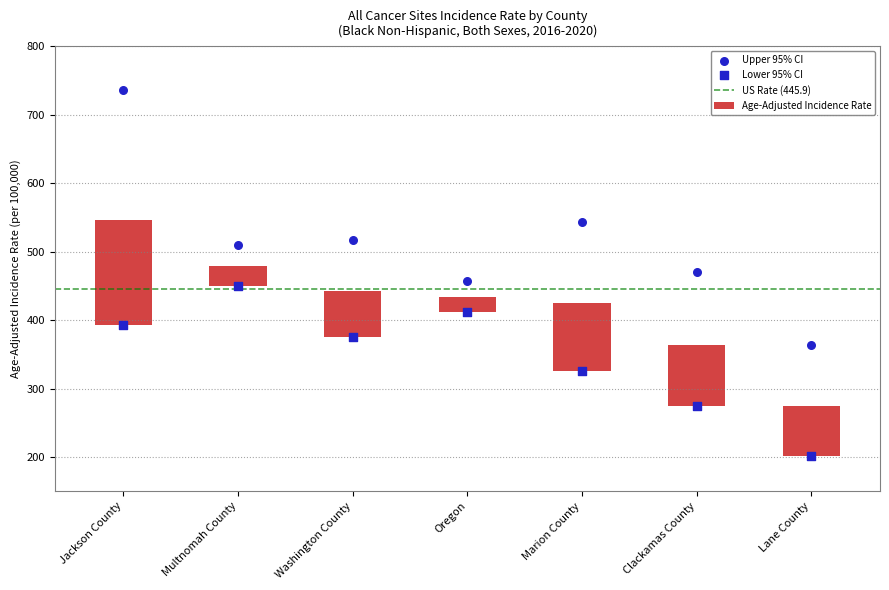

Which series has the widest spread of Y values?

Upper 95% CI